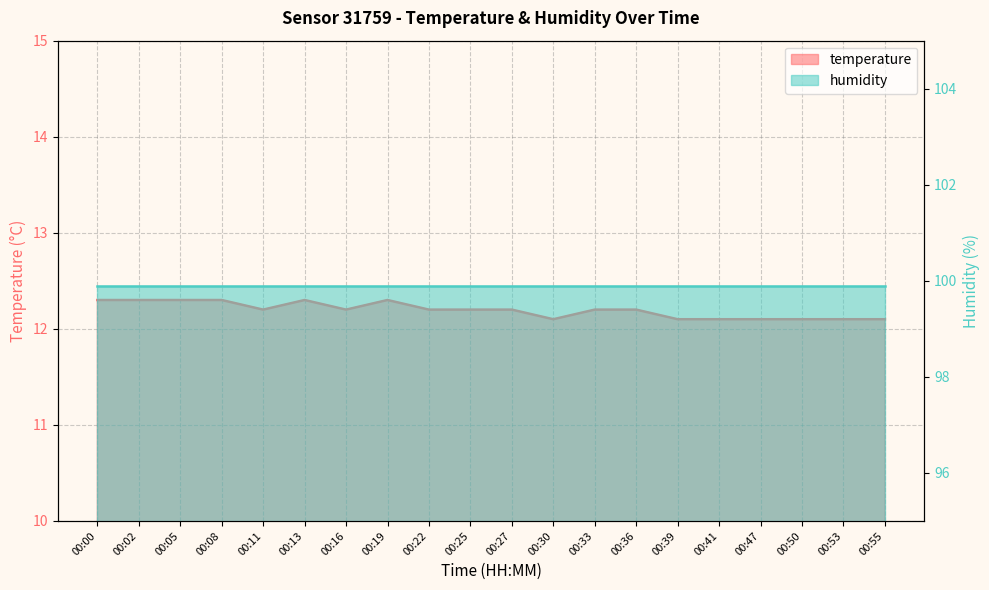

What is the ratio of the value at 00:55 to the value at 00:11?

1.0